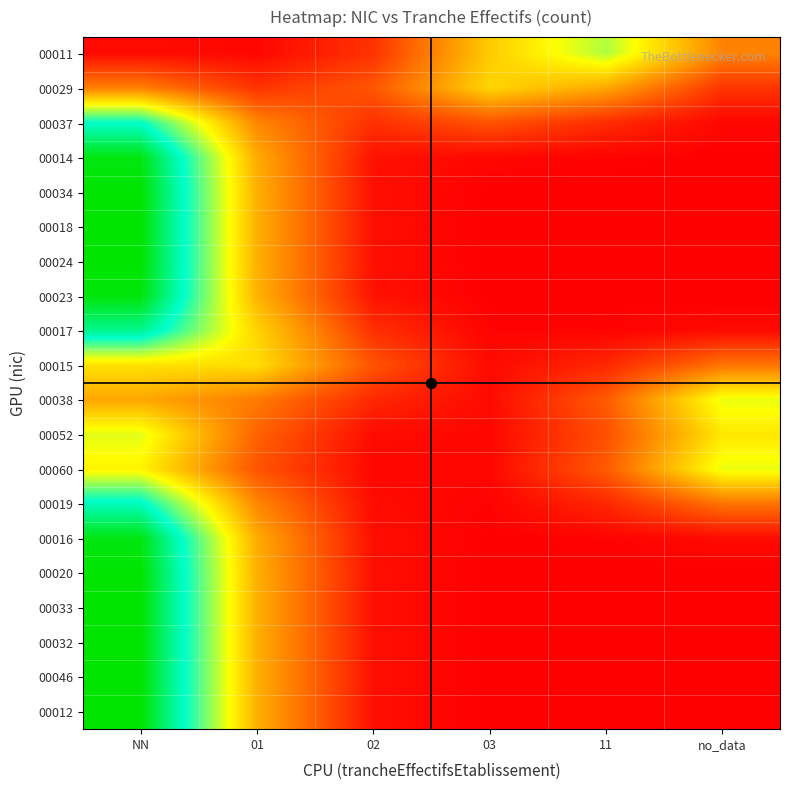

Reading left to right, list all the values displayed in this chart.

00011: NN=0.0	01=0.0	02=0.1	03=0.3	11=0.4	no_data=0.2
00029: NN=0.2	01=0.1	02=0.1	03=0.3	11=0.2	no_data=0.1
00037: NN=0.5	01=0.2	02=0.1	03=0.1	11=0.1	no_data=0.0
00014: NN=0.7	01=0.2	02=0.0	03=0.0	11=0.0	no_data=0.0
00034: NN=0.7	01=0.3	02=0.0	03=0.0	11=0.0	no_data=0.0
00018: NN=0.7	01=0.3	02=0.0	03=0.0	11=0.0	no_data=0.0
00024: NN=0.7	01=0.3	02=0.0	03=0.0	11=0.0	no_data=0.0
00023: NN=0.7	01=0.3	02=0.0	03=0.0	11=0.0	no_data=0.0
00017: NN=0.6	01=0.3	02=0.1	03=0.0	11=0.0	no_data=0.0
00015: NN=0.3	01=0.3	02=0.1	03=0.0	11=0.1	no_data=0.2
00038: NN=0.2	01=0.2	02=0.1	03=0.0	11=0.1	no_data=0.4
00052: NN=0.4	01=0.1	02=0.0	03=0.0	11=0.1	no_data=0.3
00060: NN=0.3	01=0.1	02=0.0	03=0.0	11=0.1	no_data=0.4
00019: NN=0.6	01=0.2	02=0.0	03=0.0	11=0.1	no_data=0.2
00016: NN=0.7	01=0.2	02=0.0	03=0.0	11=0.0	no_data=0.0
00020: NN=0.7	01=0.3	02=0.0	03=0.0	11=0.0	no_data=0.0
00033: NN=0.7	01=0.3	02=0.0	03=0.0	11=0.0	no_data=0.0
00032: NN=0.7	01=0.3	02=0.0	03=0.0	11=0.0	no_data=0.0
00046: NN=0.7	01=0.3	02=0.0	03=0.0	11=0.0	no_data=0.0
00012: NN=0.7	01=0.3	02=0.0	03=0.0	11=0.0	no_data=0.0